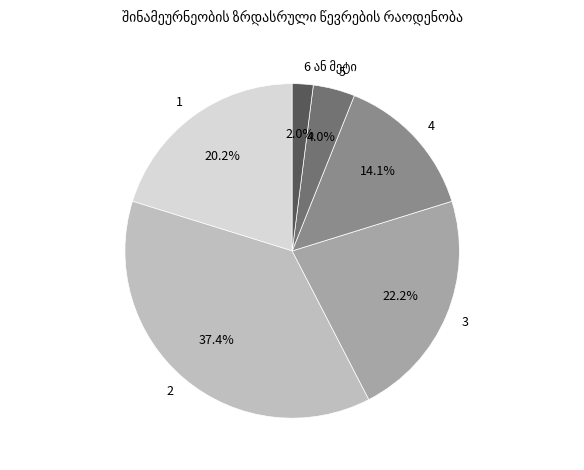

Approximately how many times larger is the value at 5 compared to 4?

0.3